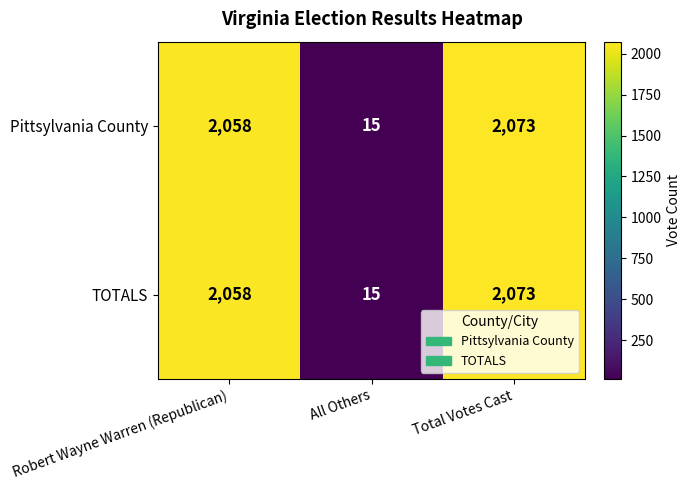

What is the average value of the TOTALS series?

1382